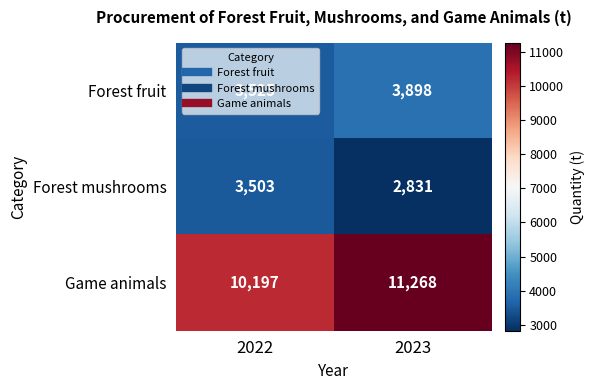

What is the total value across all series at 2023?

17997